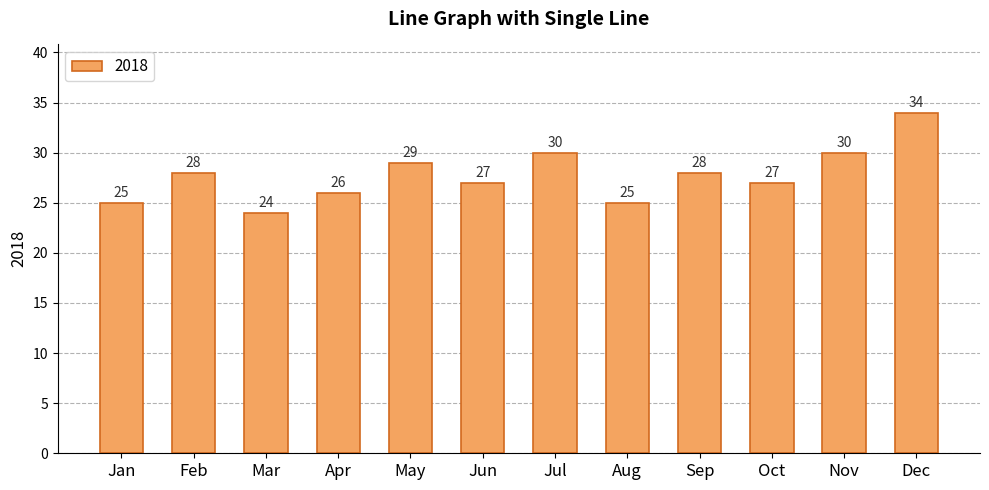

Reading left to right, extract all data points from this chart.

25	28	24	26	29	27	30	25	28	27	30	34